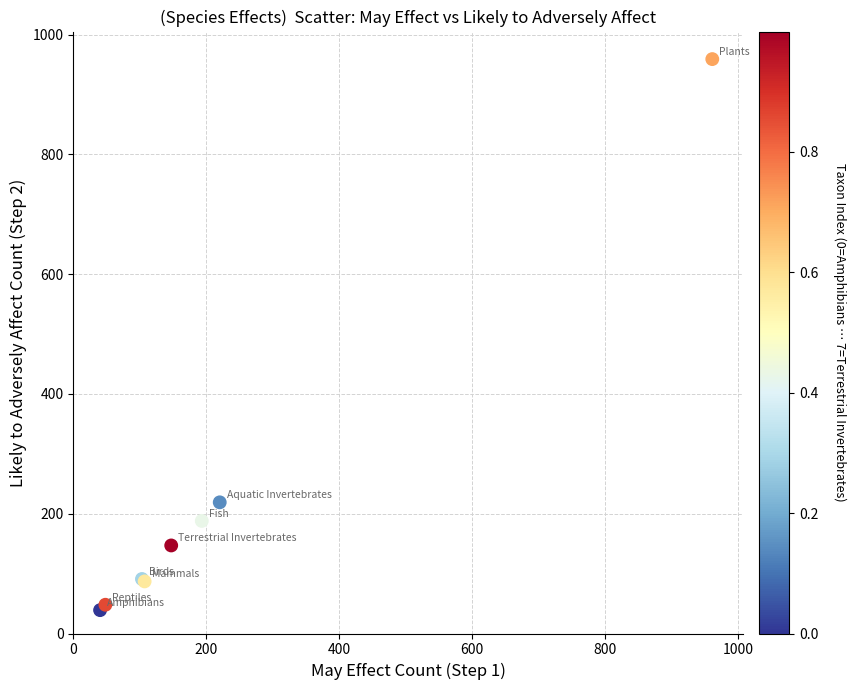

What Y value in the scatter plot is closest to 499?

219